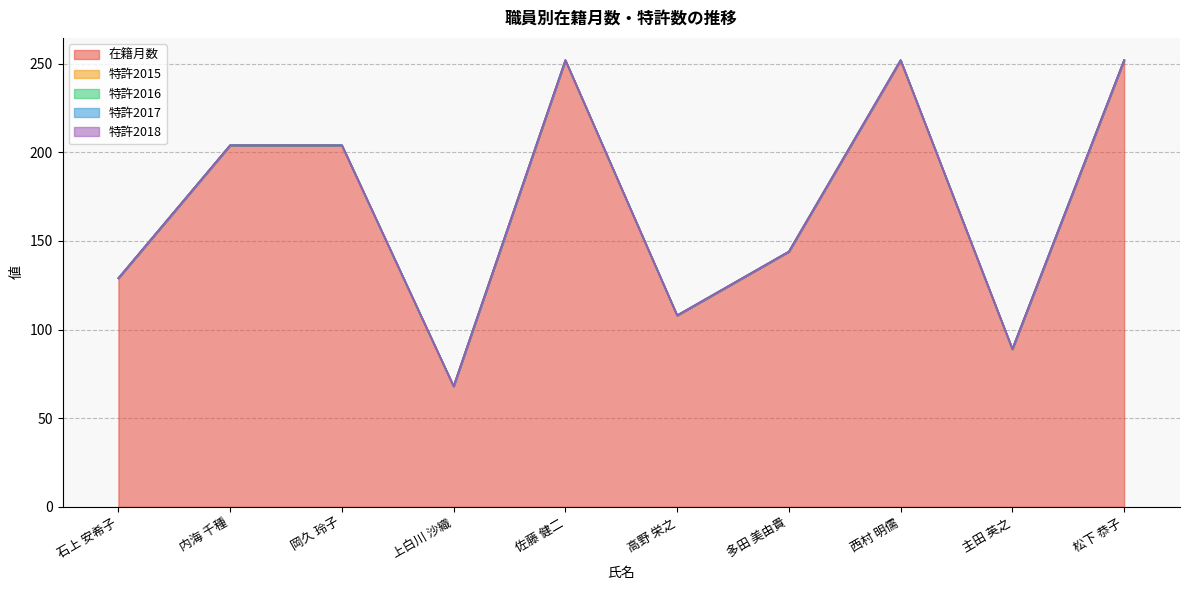

What is the total value across all series at 佐藤 健二?

252